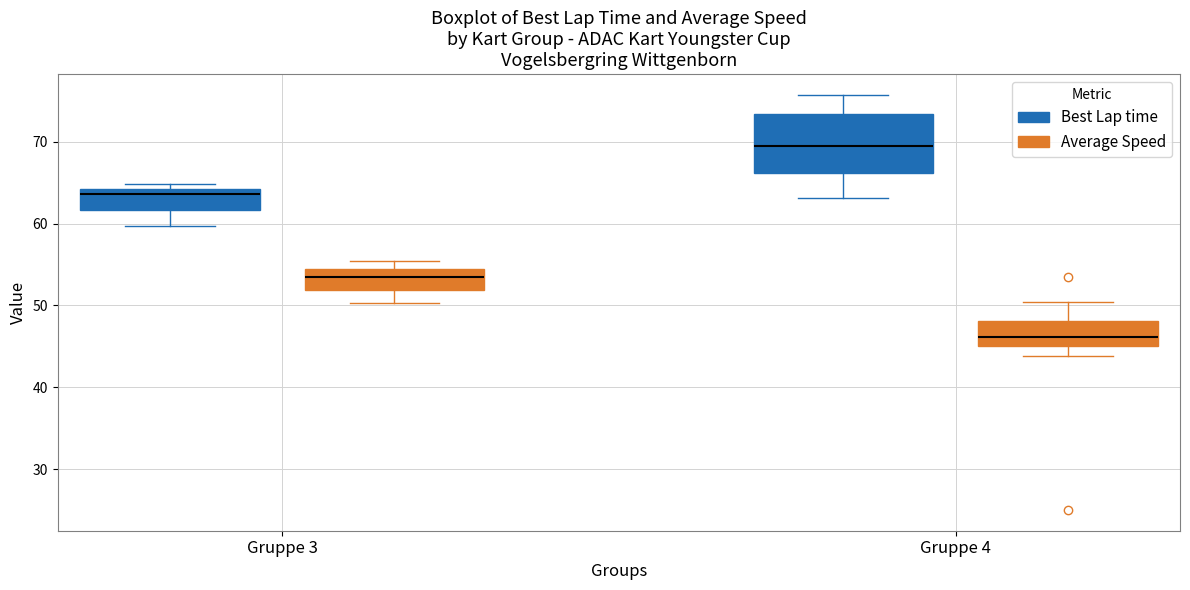

Which box is the tallest, from its lower edge to its upper edge?

Gruppe 4 (Best Lap time)